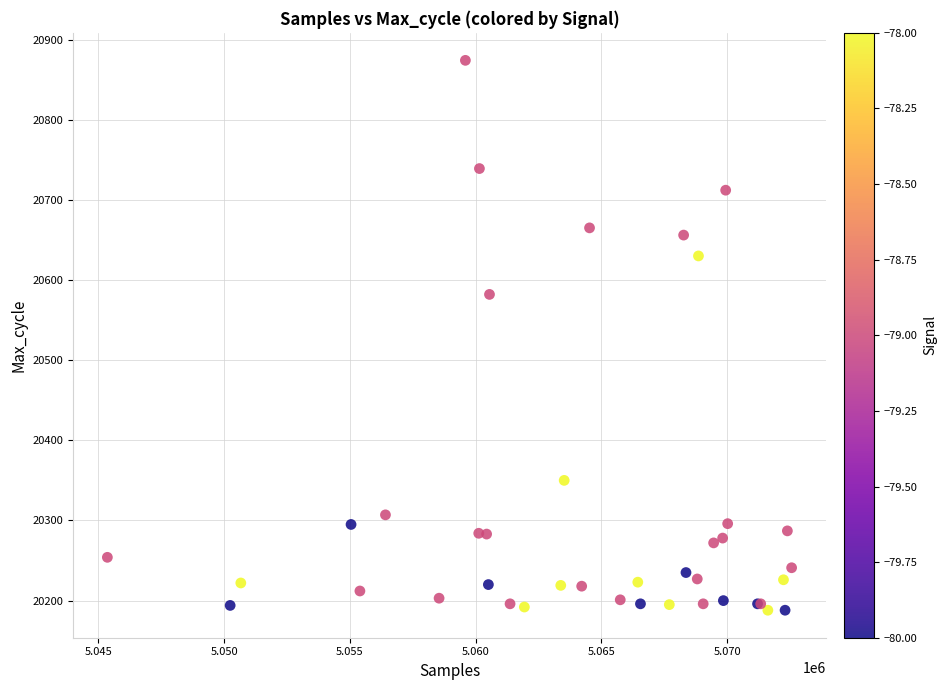

What Y value in the scatter plot is closest to 20531?

20582